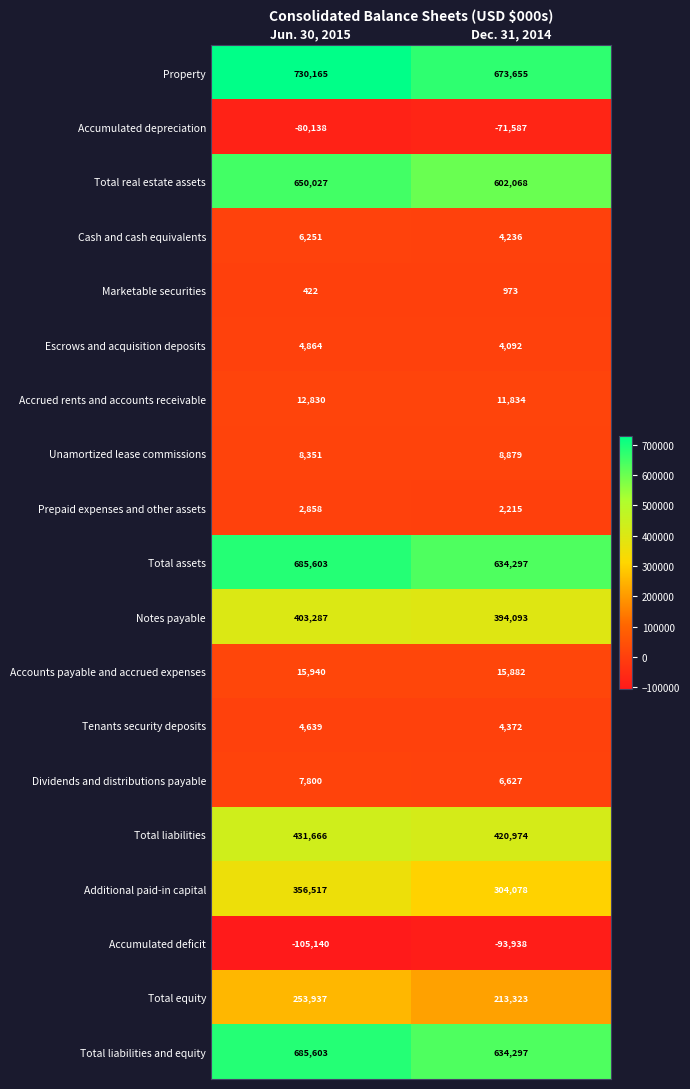

Between Jun. 30, 2015 and Dec. 31, 2014, which series saw the biggest shift?

Property